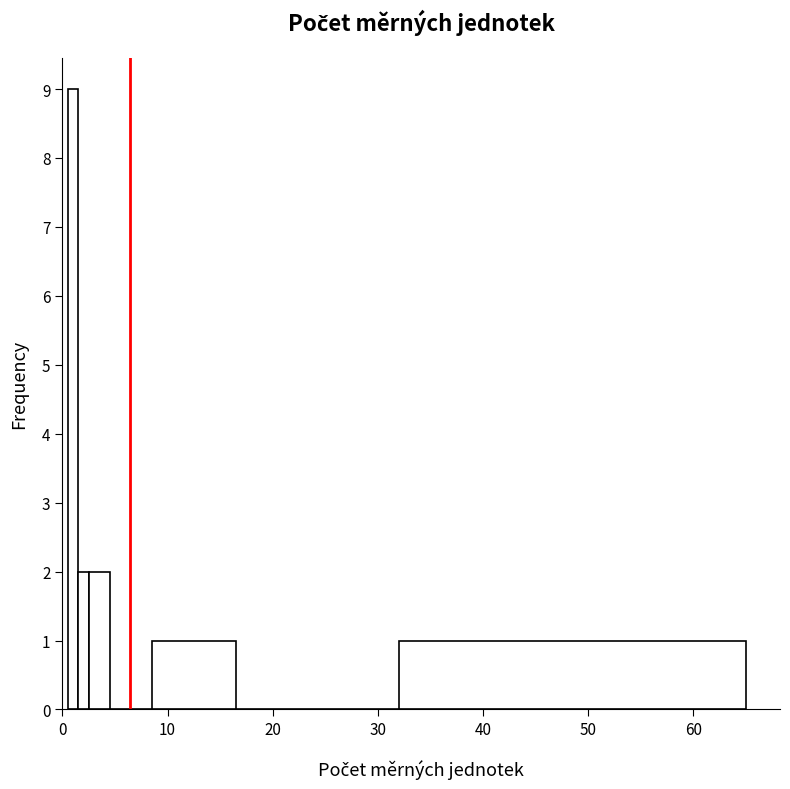

Around what value on the x-axis is the tallest bar? Give the approximate position of its centre, as read against the axis.

1